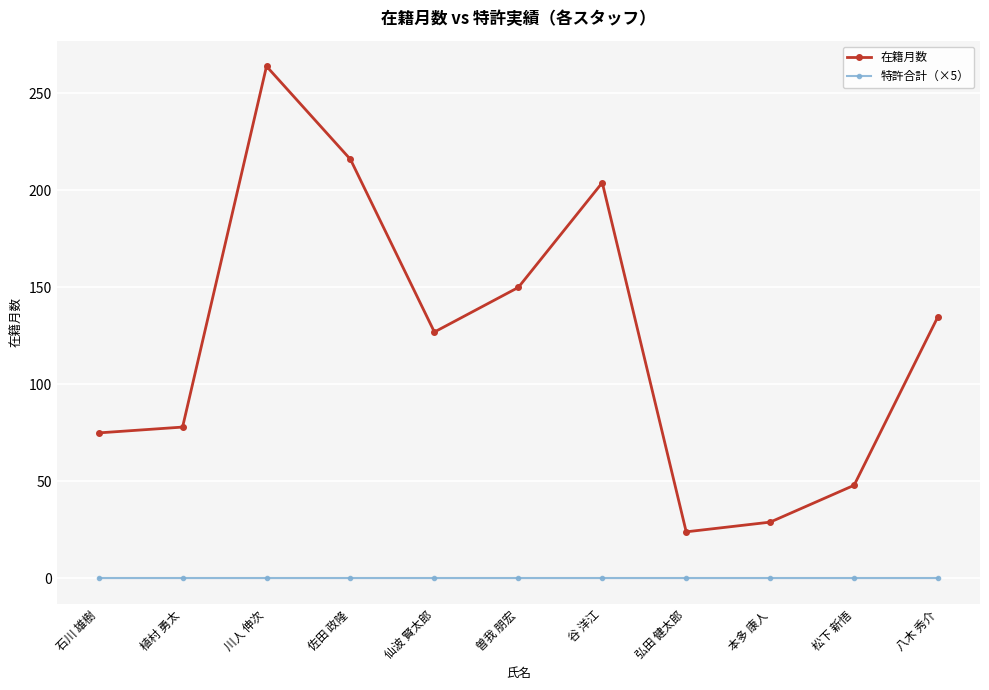

How many lines are shown in the chart?

2